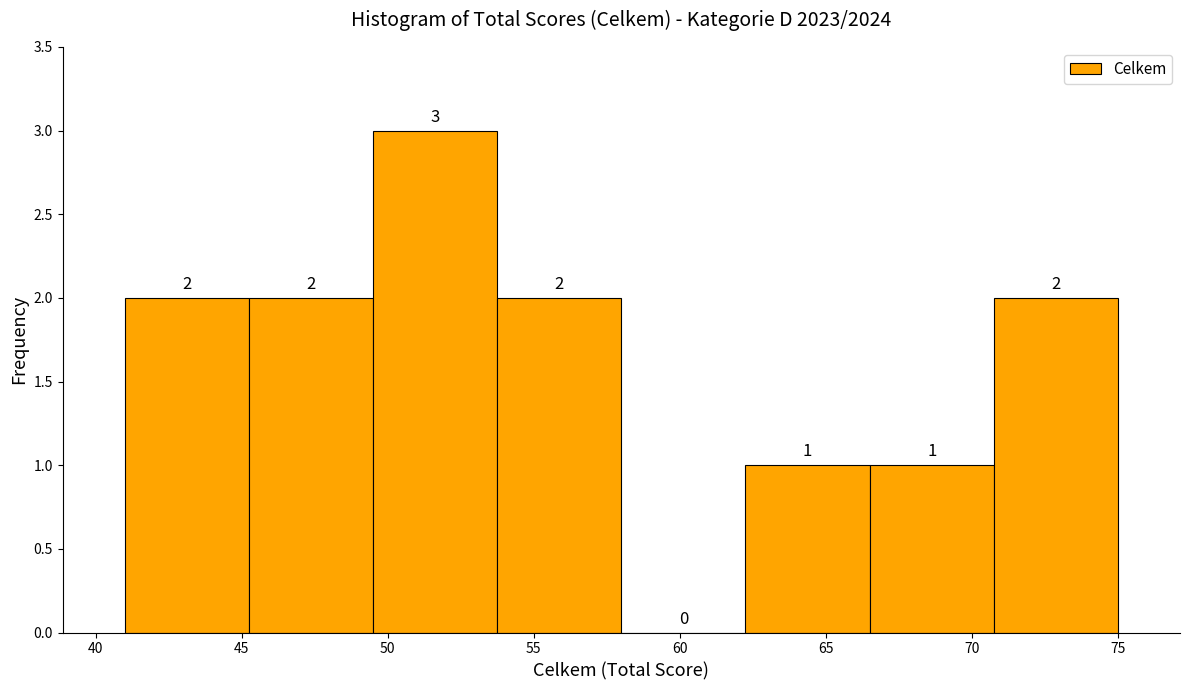

Reading left to right, list every bar in this chart as the range it spans on the x-axis followed by its height. The bar edges are not printed on the chart, so give them approximately, as read against the axis.

41.00 to 45.25: 2
45.25 to 49.50: 2
49.50 to 53.75: 3
53.75 to 58.00: 2
58.00 to 62.25: 0
62.25 to 66.50: 1
66.50 to 70.75: 1
70.75 to 75.00: 2